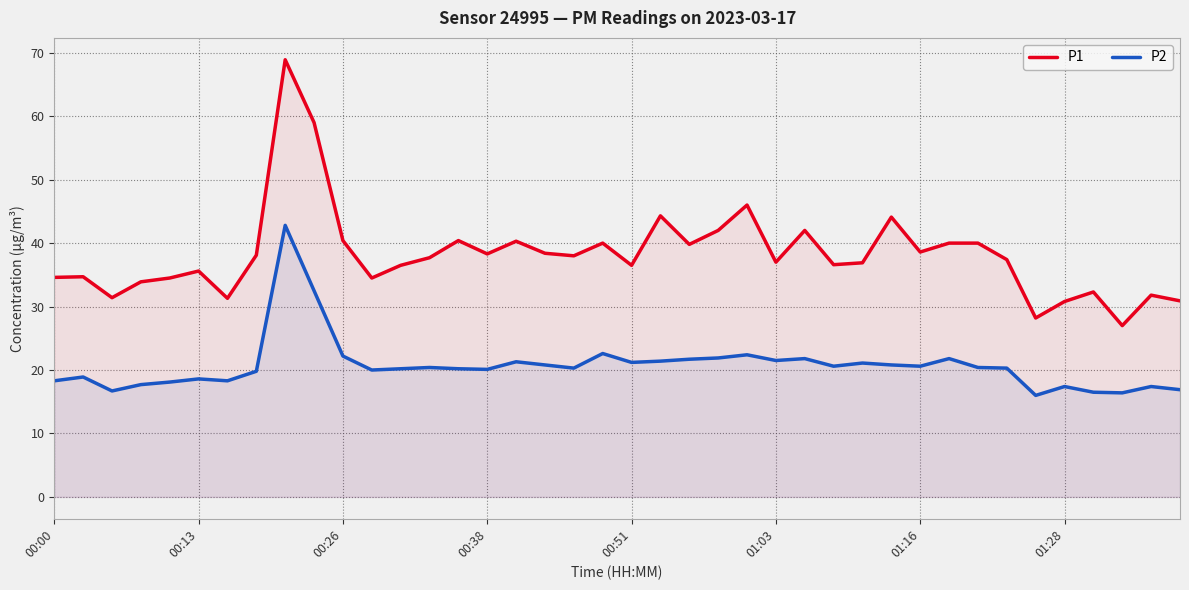

What is the sum of all P1 values?

1528.7